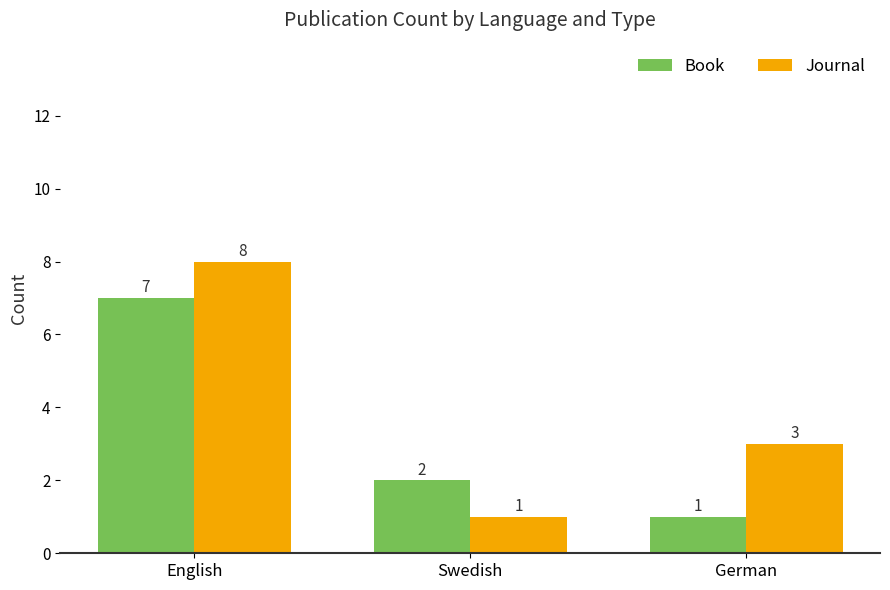

How many distinct data groups are displayed?

2